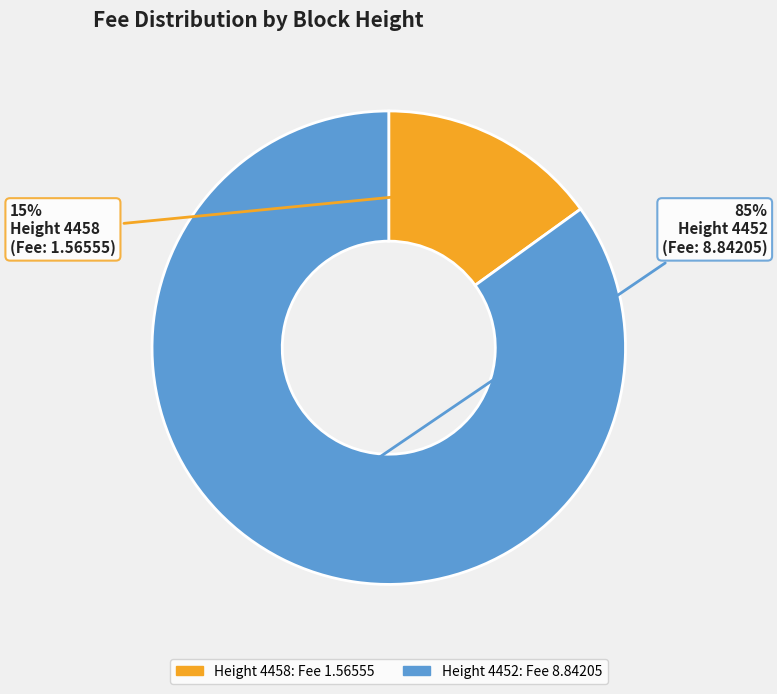

To the nearest percent, what is the difference between the largest and smallest slice percentages?

70%